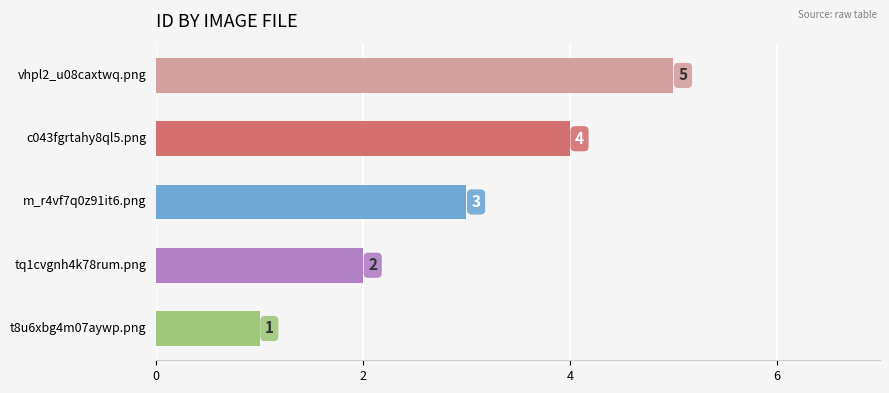

What is the difference between the maximum and minimum values?

4